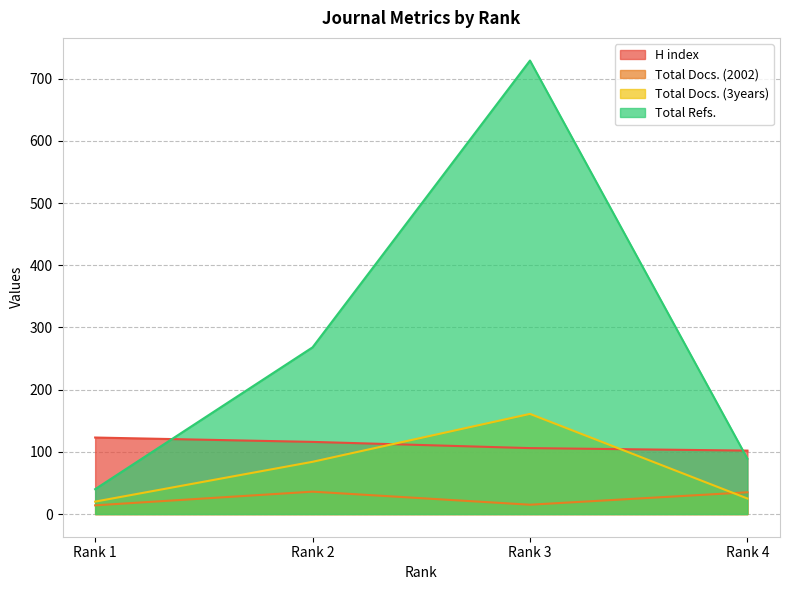

What is the difference between the highest and lowest values at Rank 2?

232